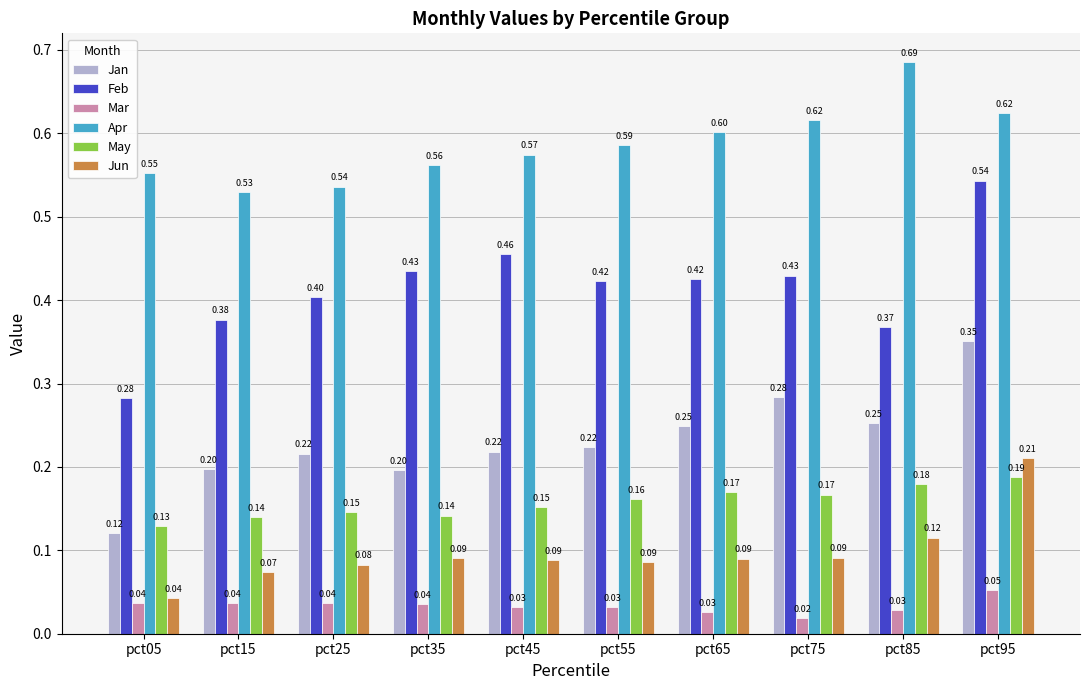

List the series in order of their peak value, lowest first.

Mar, May, Jun, Jan, Feb, Apr